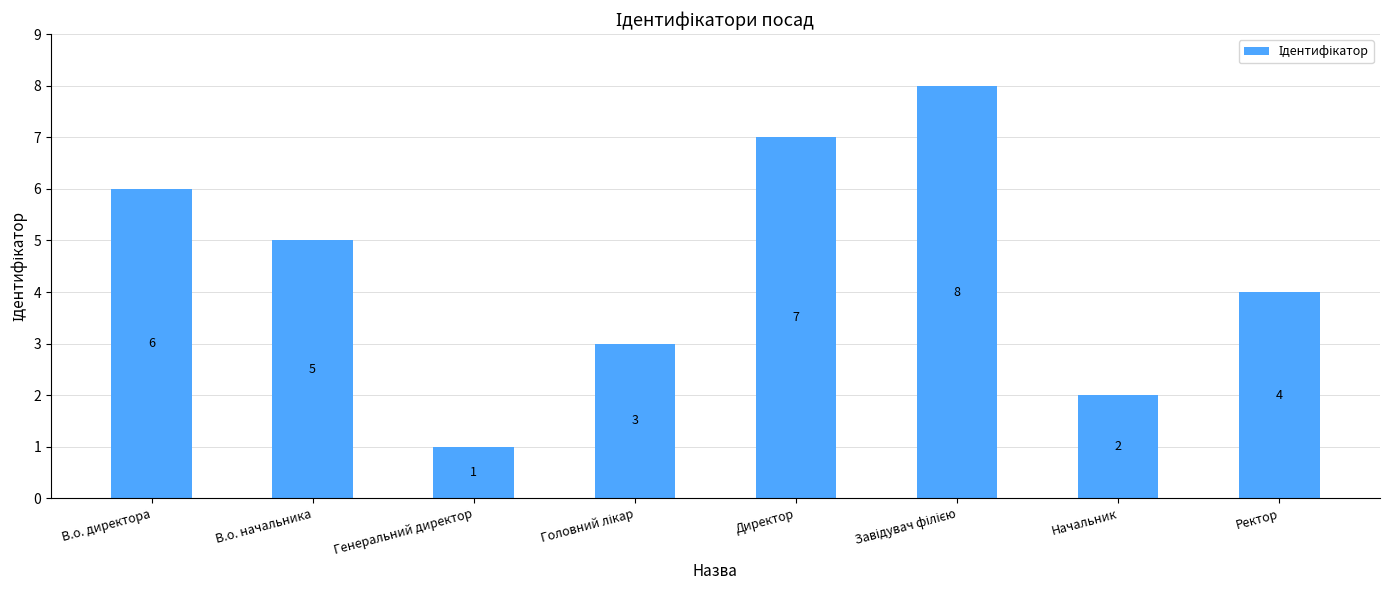

Does the chart contain any negative values?

No